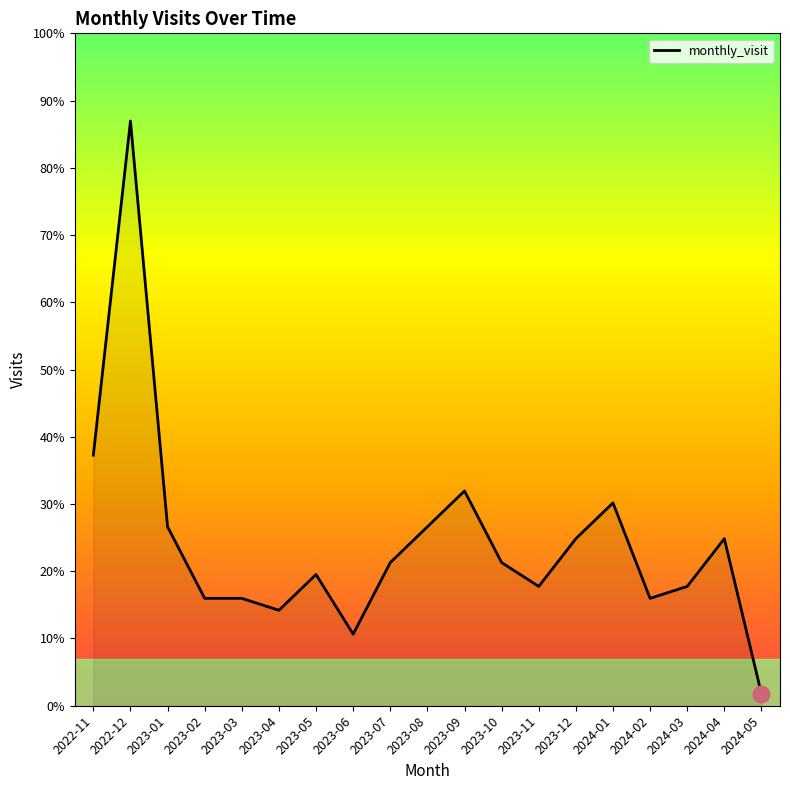

Does the chart display data point markers on the line(s)?

No